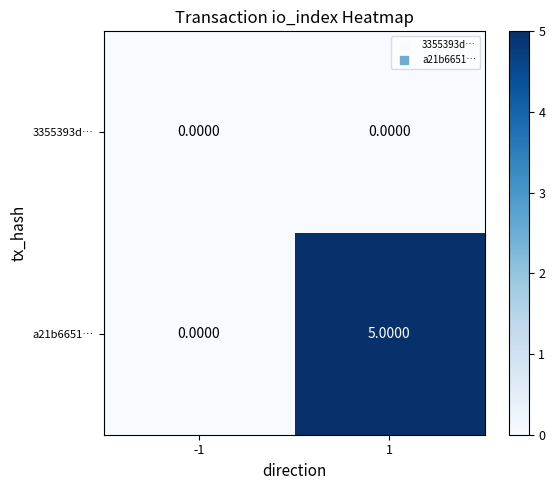

What is the spread (max minus min) of values at 1?

5